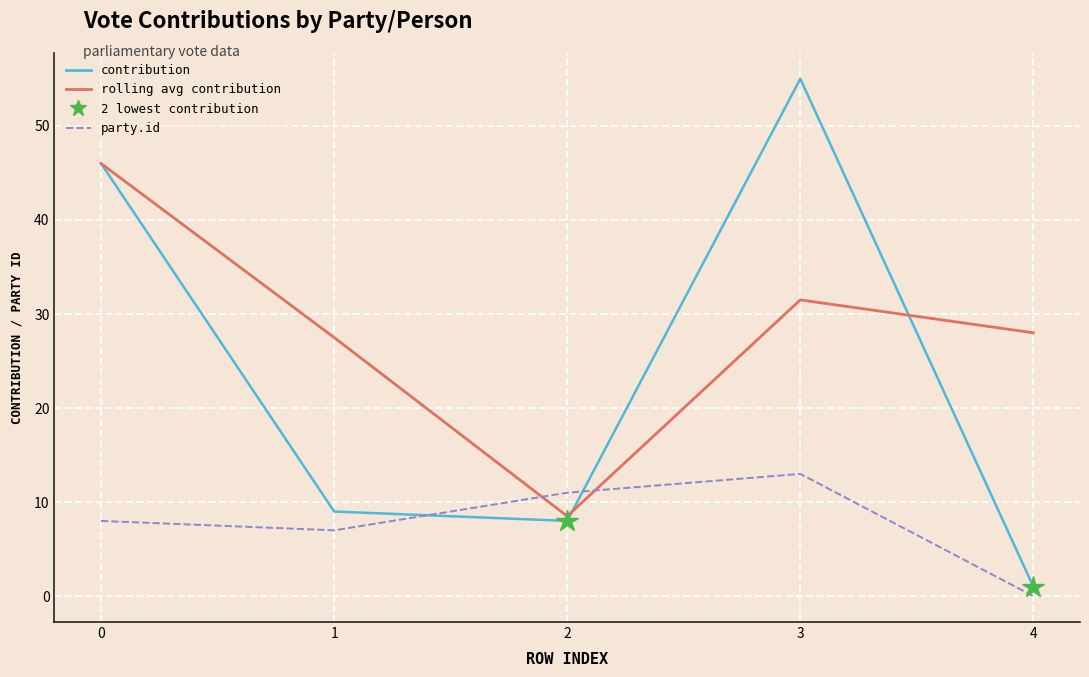

The contribution series shows 55.0 at 3. True or false?

True